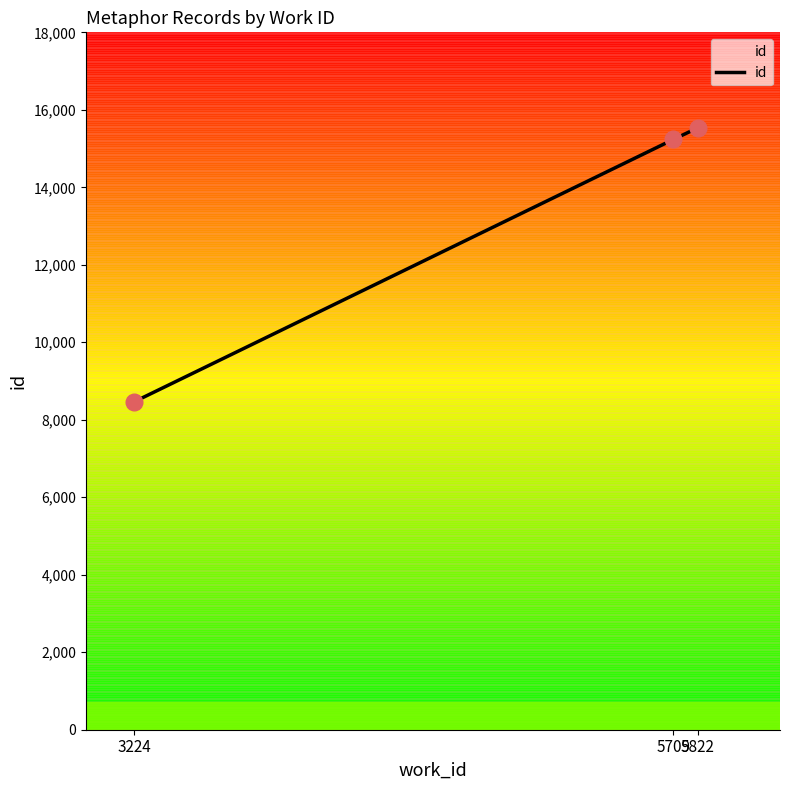

Is it true that the value at 3224 is 8468?

True